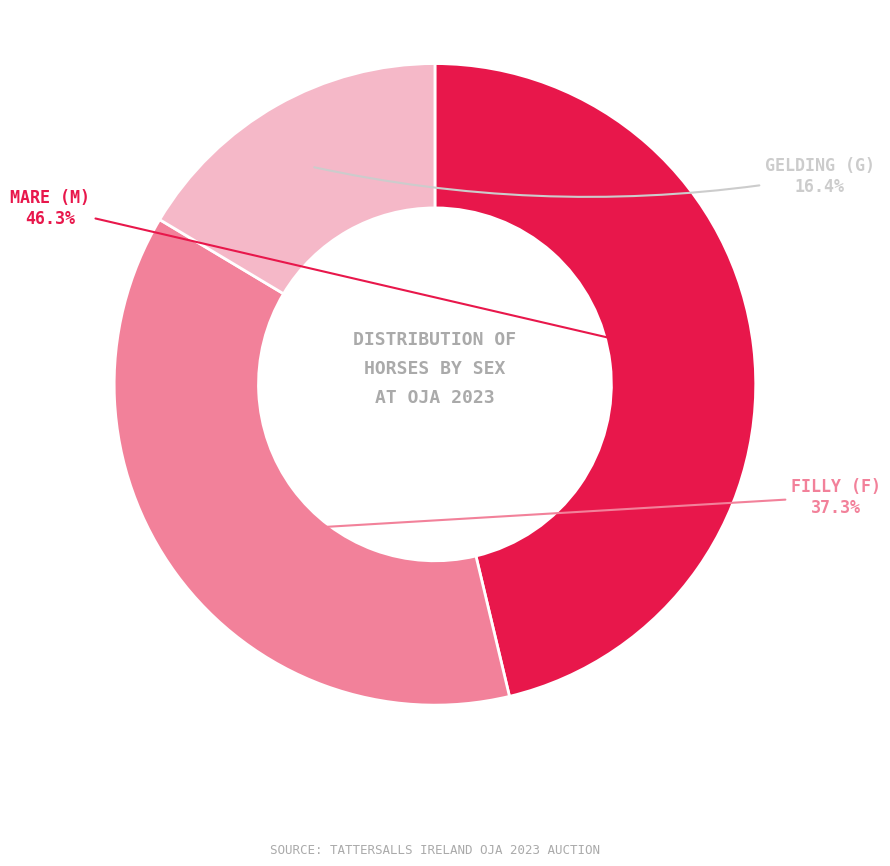

Is there any slice that represents more than half of the pie?

No